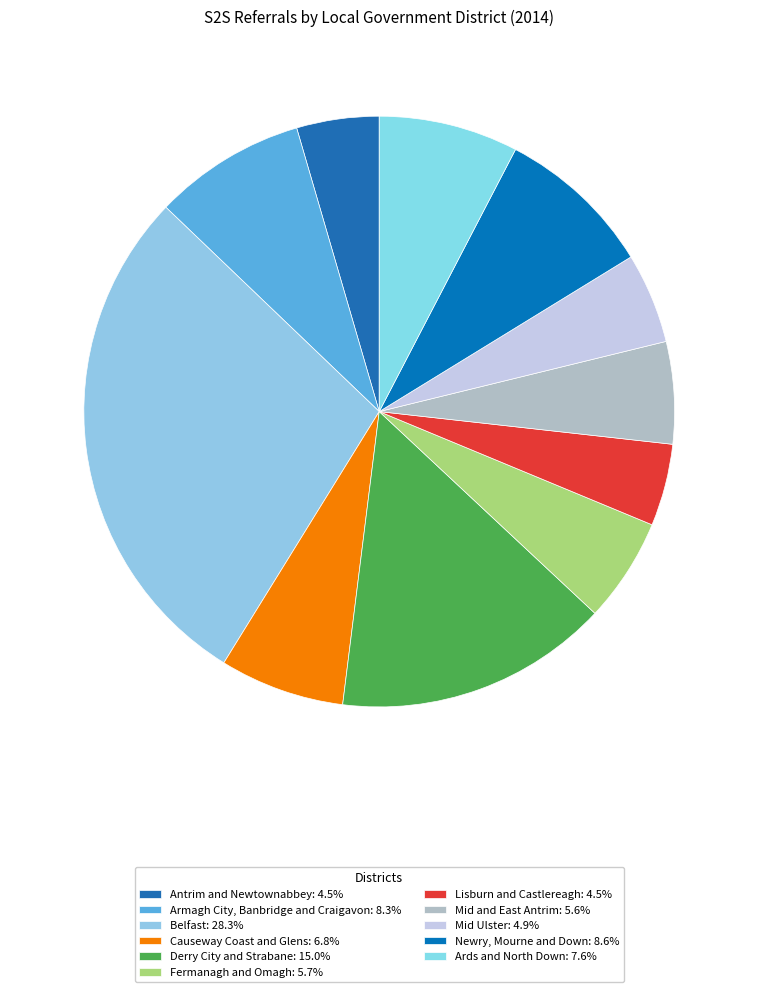

True or false: Mid and East Antrim accounts for 1% of the total.

False